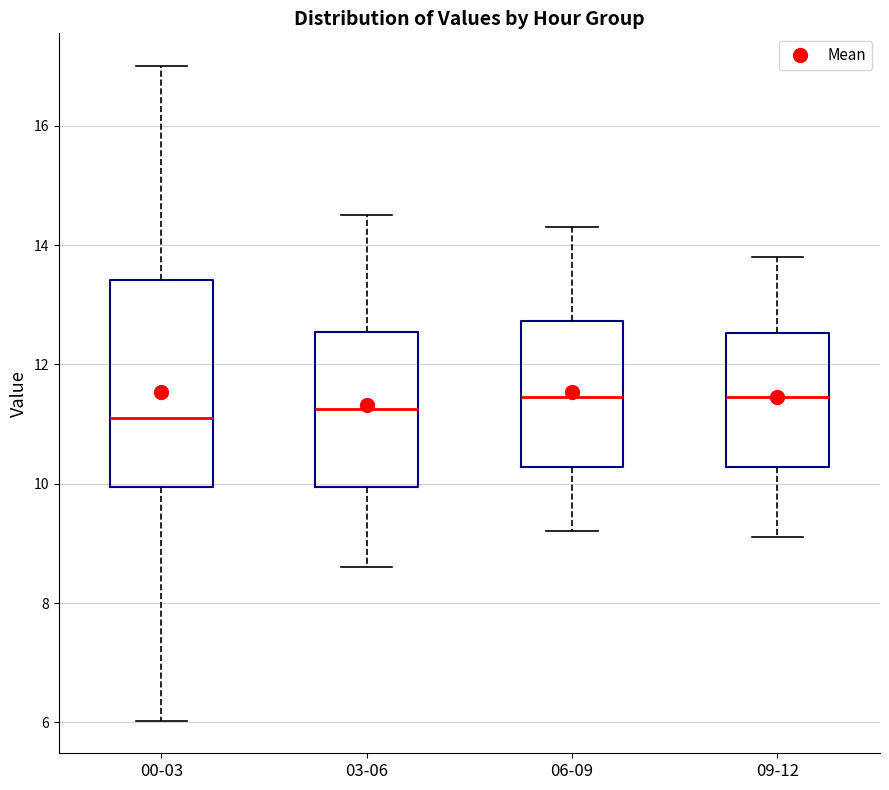

Reading left to right, transcribe this box plot: for each box, give where its median line is, the range the box spans, and where its two whiskers end, as read against the y-axis. The values are not printed on the chart, so give them approximately, as read against the axis.

00-03: median 11.2, box 10.0 to 13.4, whiskers 6.0 to 17.0
03-06: median 11.2, box 10.0 to 12.6, whiskers 8.6 to 14.6
06-09: median 11.4, box 10.2 to 12.8, whiskers 9.2 to 14.4
09-12: median 11.4, box 10.2 to 12.6, whiskers 9.2 to 13.8